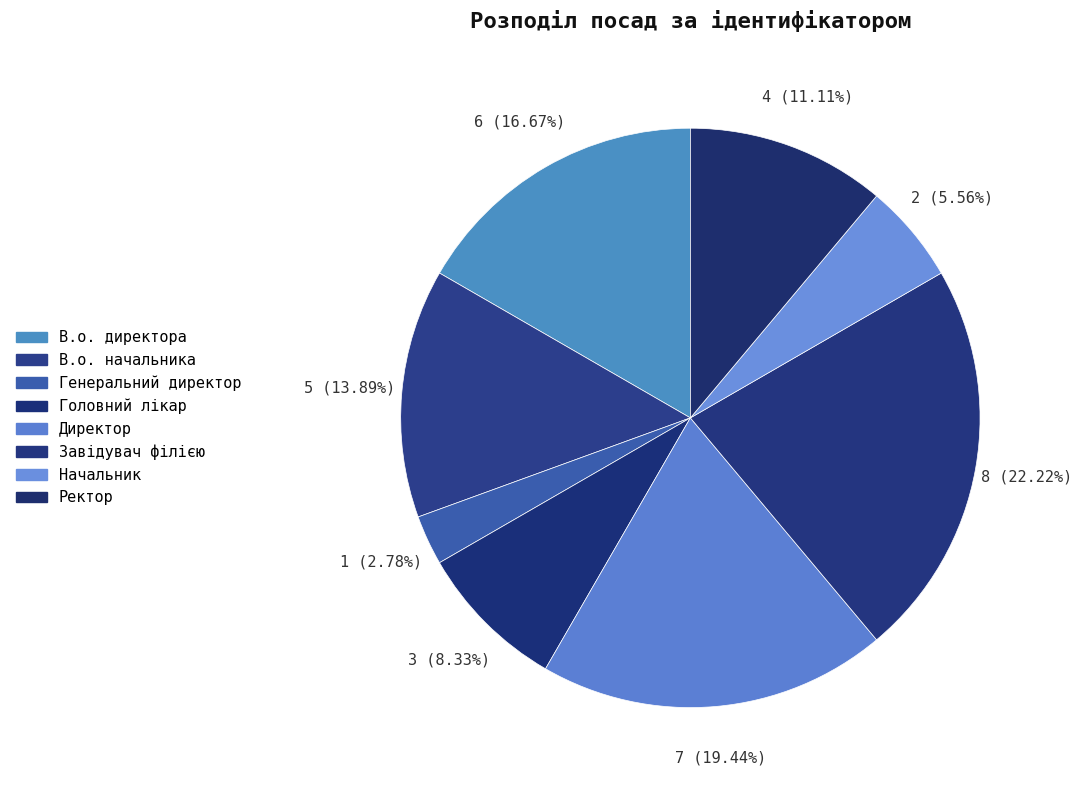

How many slices are in this pie chart?

8